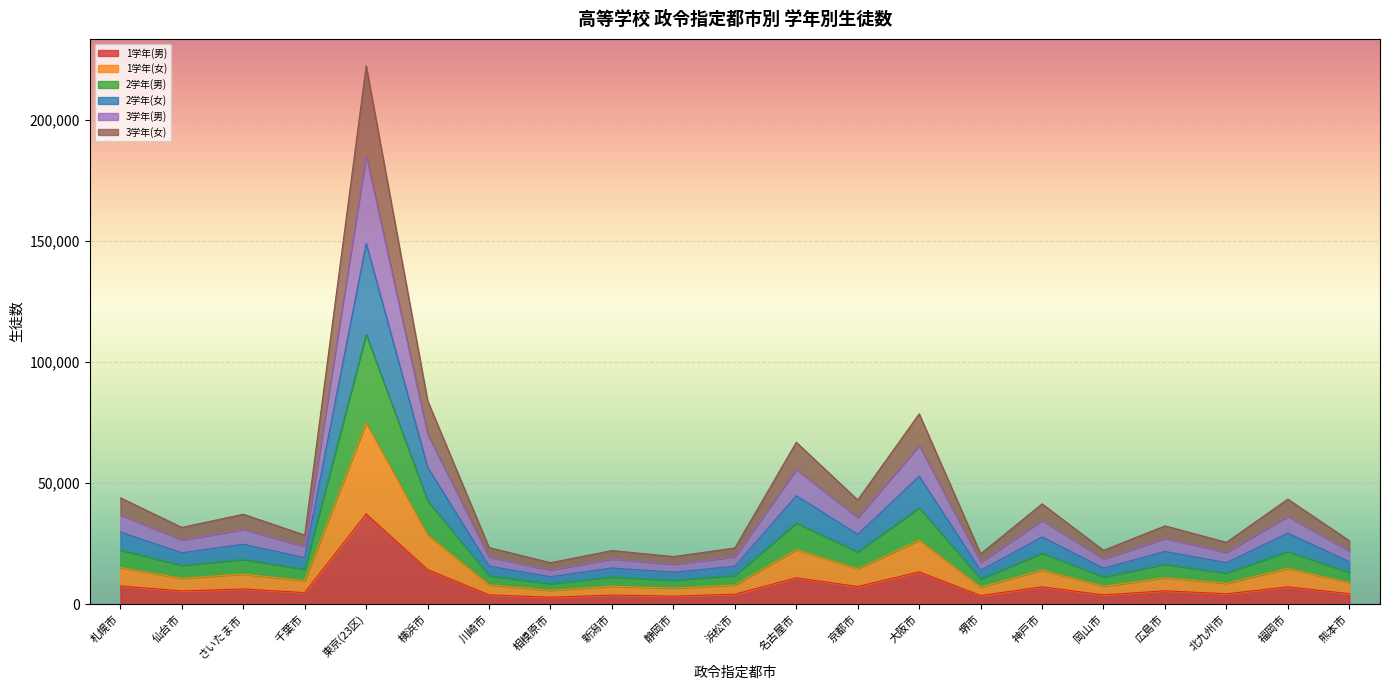

How many lines are shown in the chart?

6